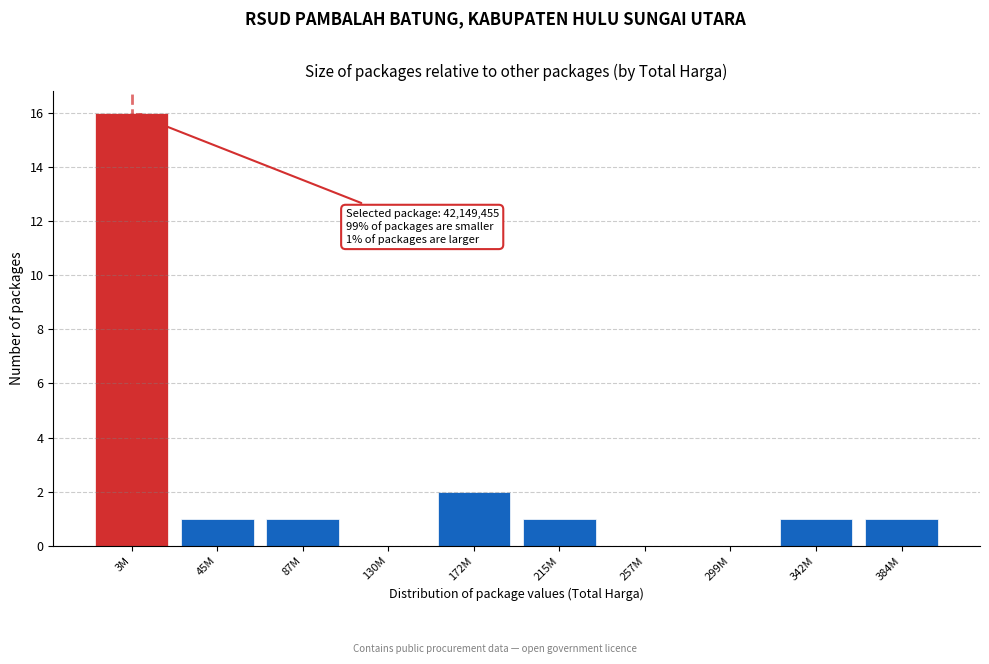

Reading right to left, list all the values displayed in this chart.

384M=1	342M=1	299M=0	257M=0	215M=1	172M=2	130M=0	87M=1	45M=1	3M=16